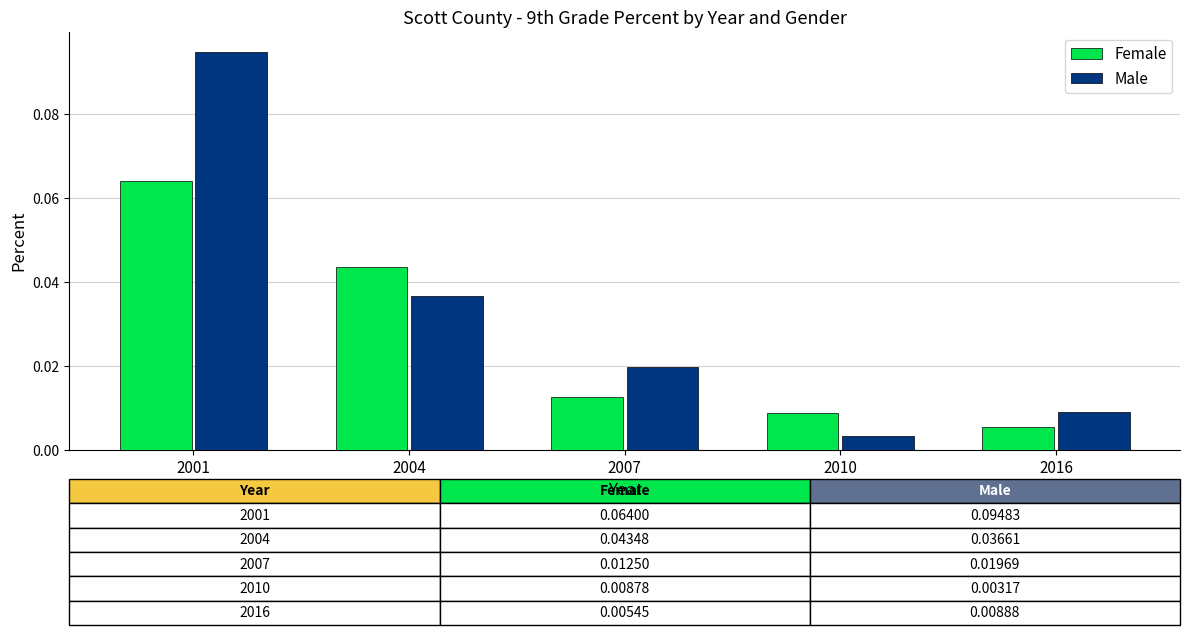

True or false: Male has a value of 0.1 at 2004.

False